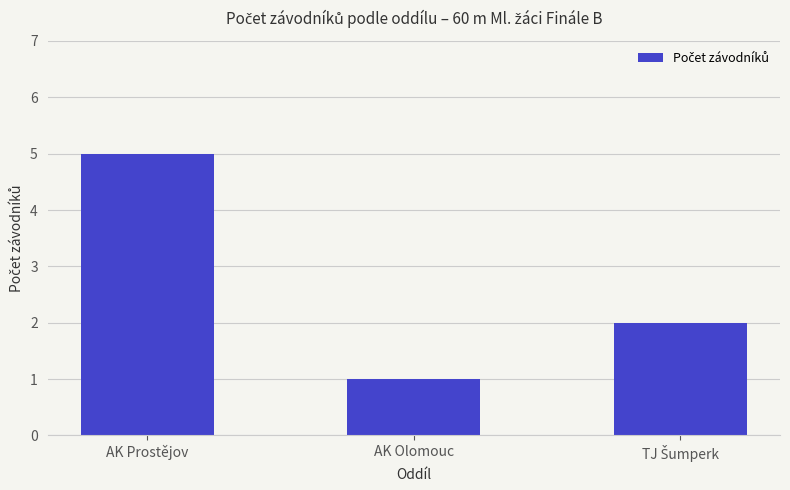

Read the value at AK Prostějov.

5